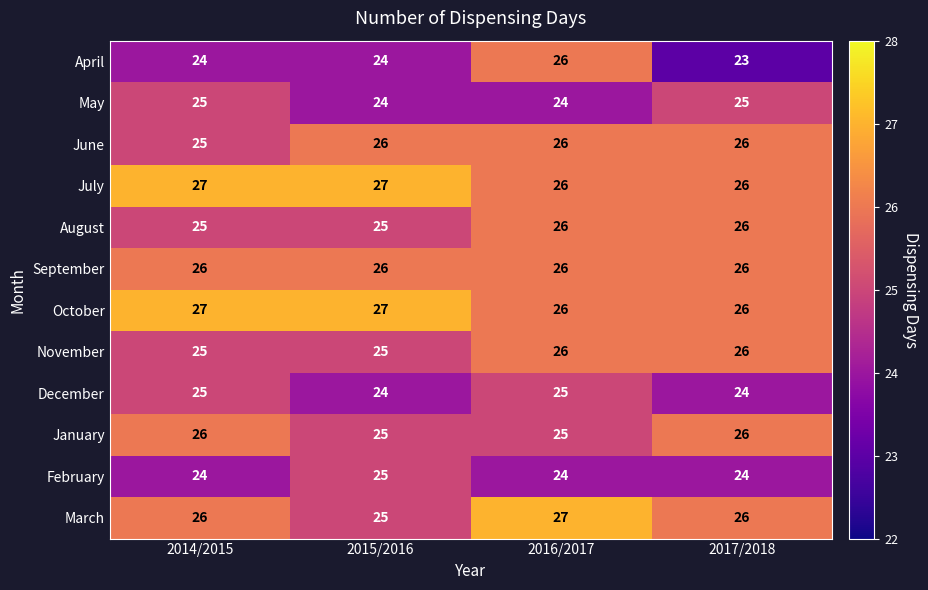

Is it true that June equals 26 at 2017/2018?

True